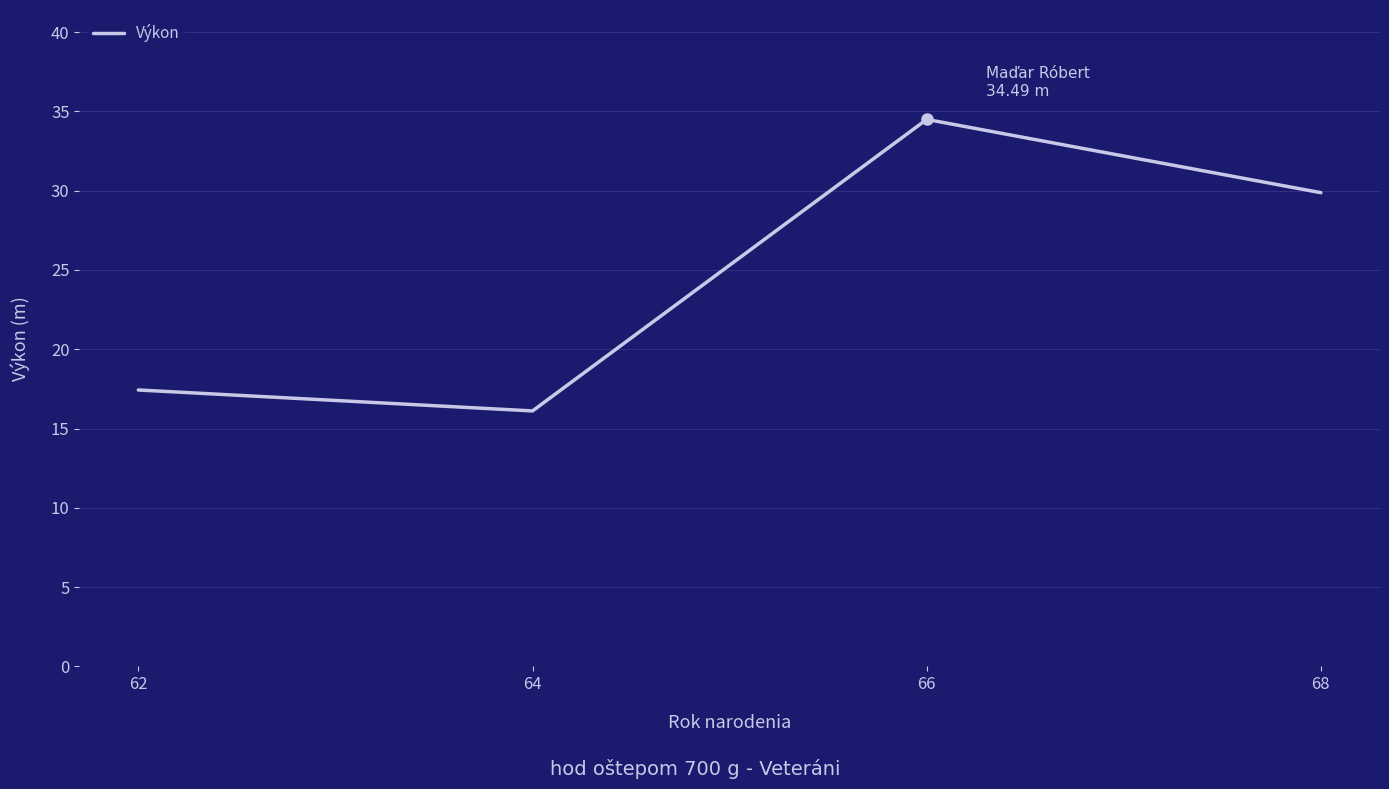

What is the ratio of the value at 64 to the value at 68?

0.5